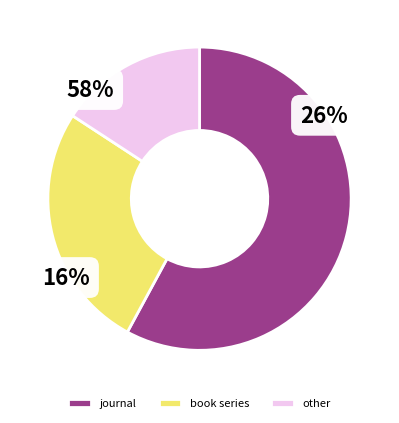

Between other and journal, which is larger?

journal